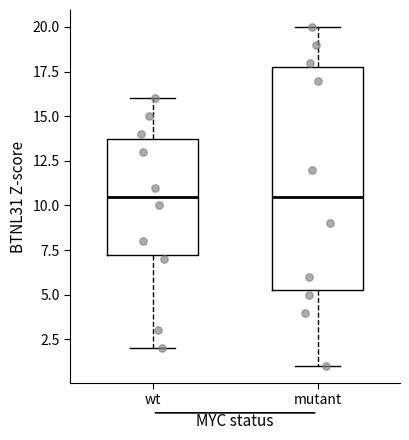

Reading left to right, transcribe this box plot: for each box, give where its median line is, the range the box spans, and where its two whiskers end, as read against the y-axis. The values are not printed on the chart, so give them approximately, as read against the axis.

wt: median 10.5, box 7.5 to 14.0, whiskers 2.0 to 16.0
mutant: median 10.5, box 5.5 to 18.0, whiskers 1.0 to 20.0